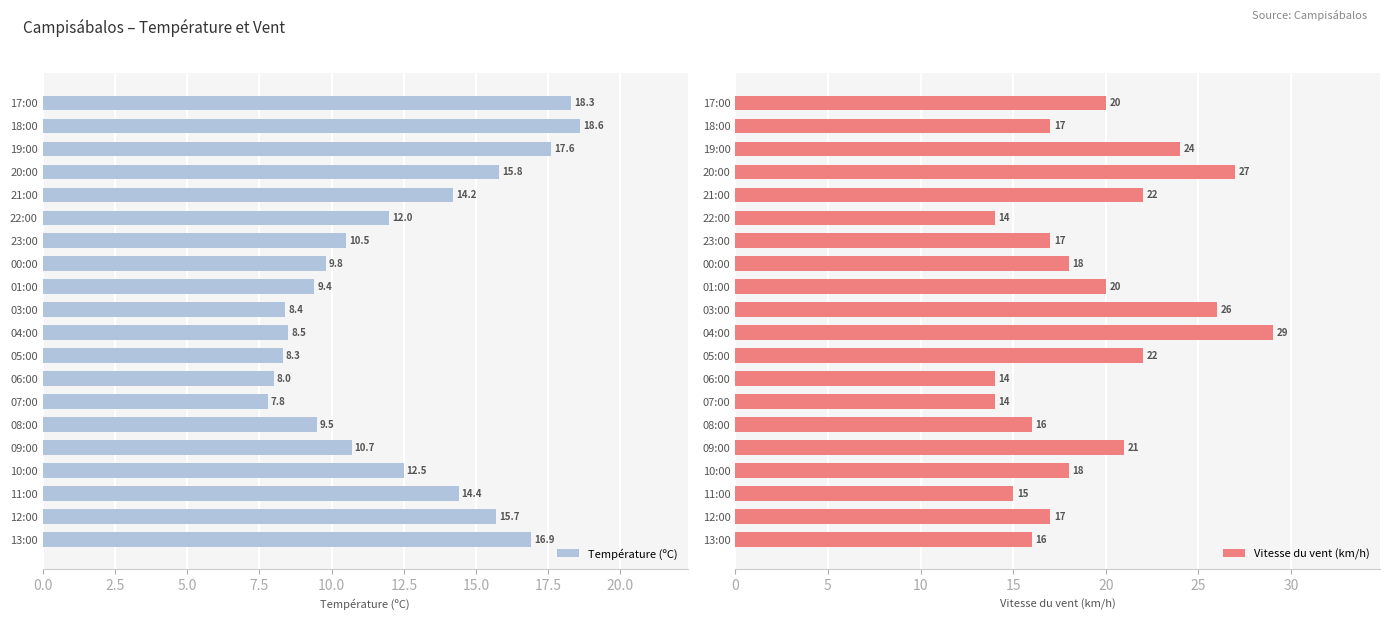

What is the maximum value shown in the chart?

29.0